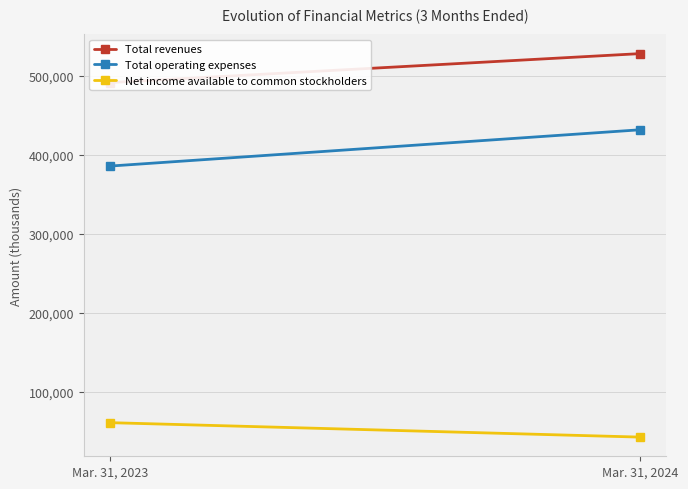

Reading right to left, what are all the values shown in this chart?

Total revenues: 528345	491719
Total operating expenses: 431964	386069
Net income available to common stockholders: 43056	61320